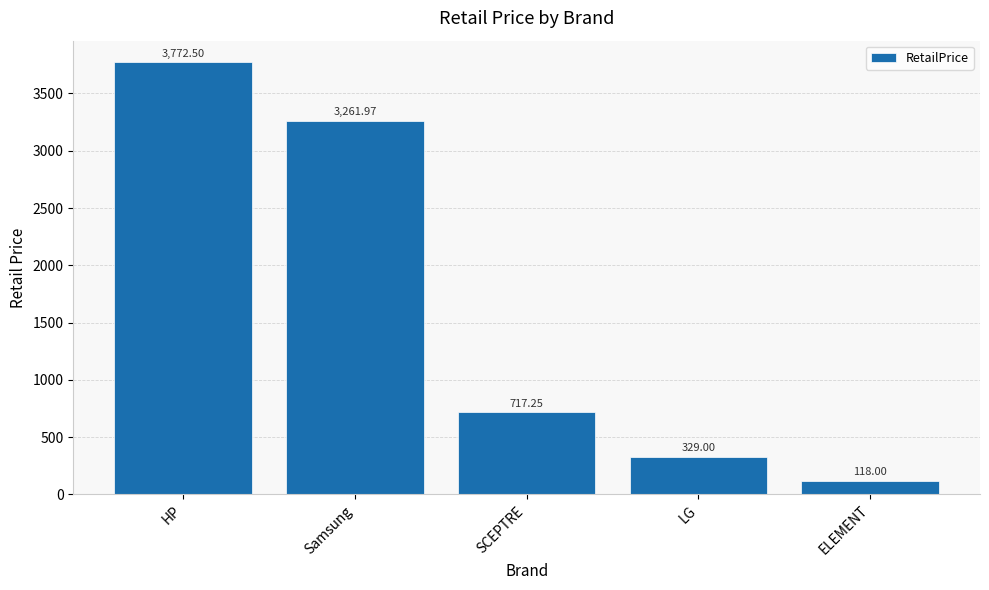

Where does the data first go above 717?

HP